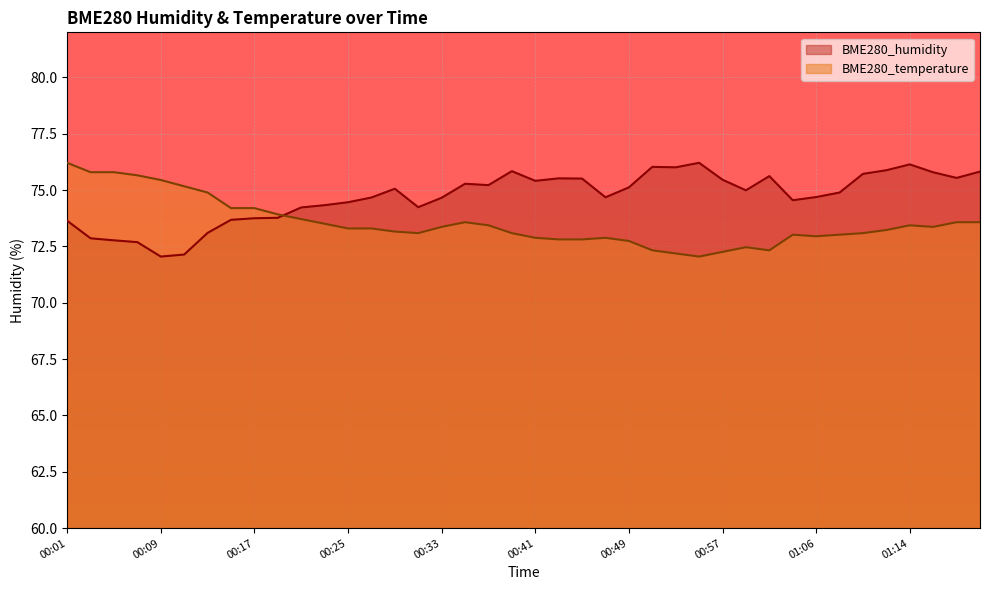

What is the label of the 7th point from the left?

00:13